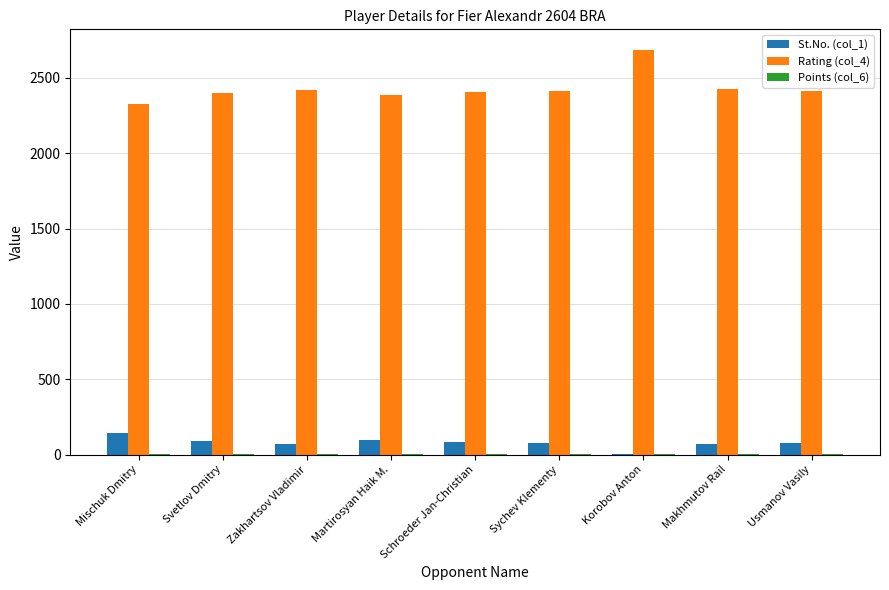

How many groups of bars are there?

9